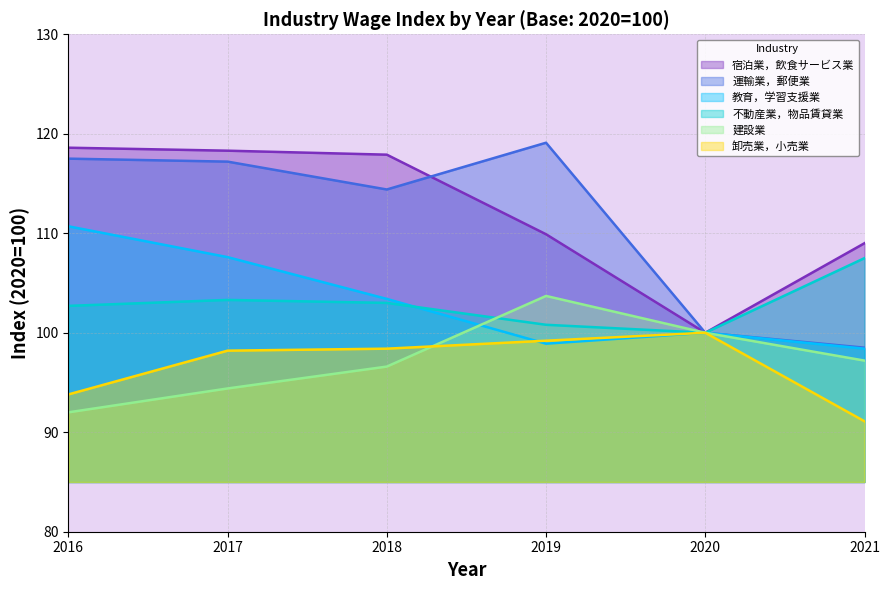

How many lines are shown in the chart?

6